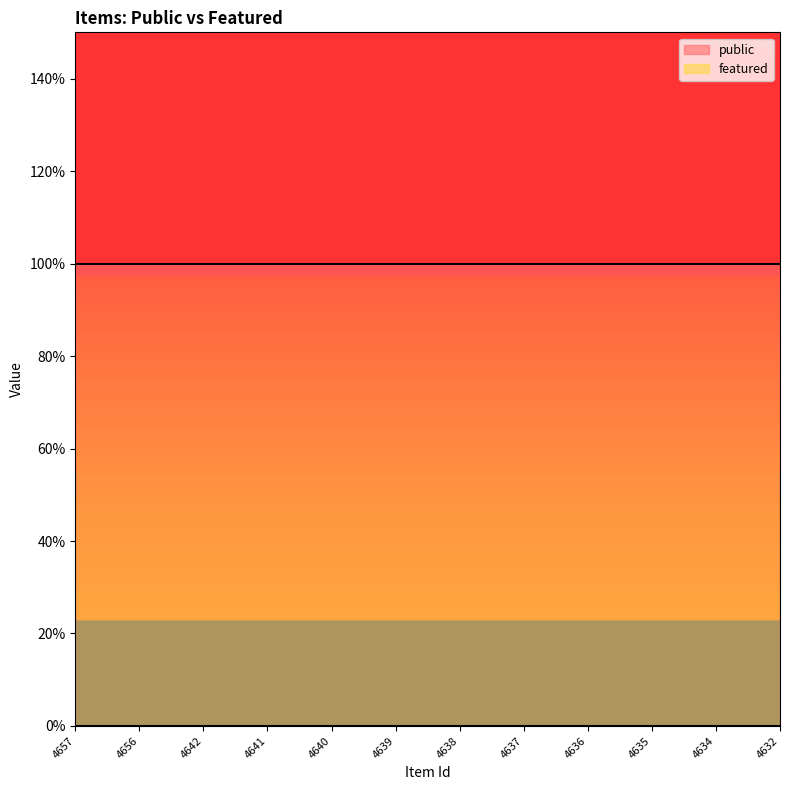

Does the chart display data point markers on the line(s)?

No